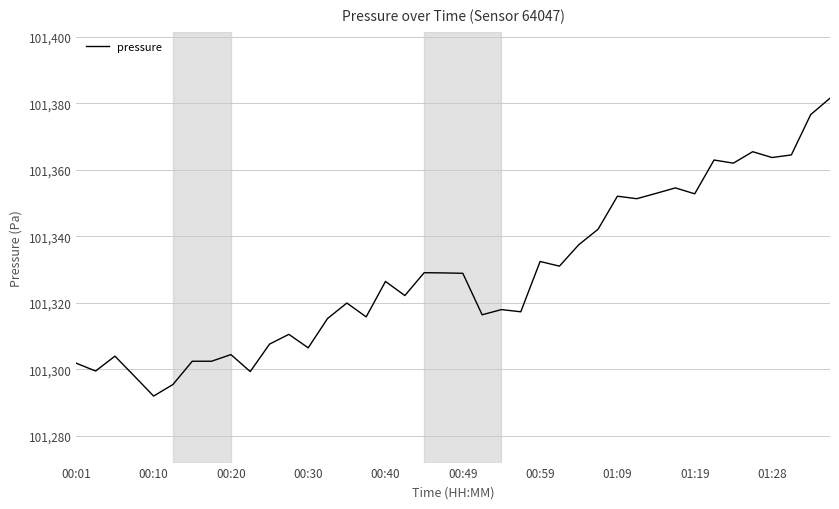

What is the maximum value shown in the chart?

101381.5